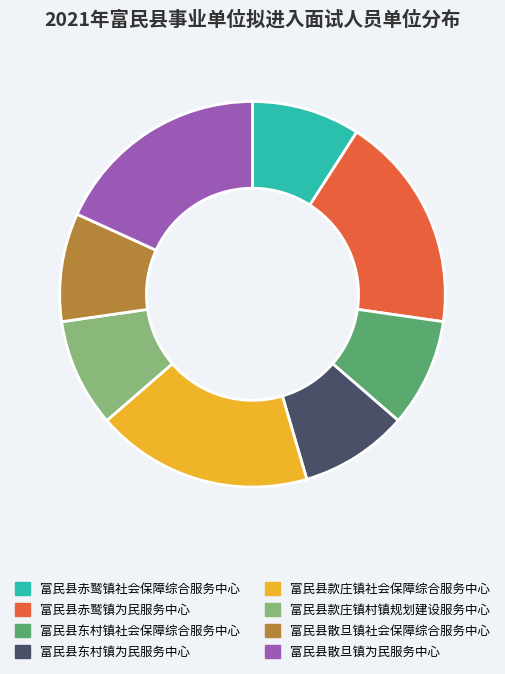

Does 富民县东村镇为民服务中心 account for over 50% of the chart?

No